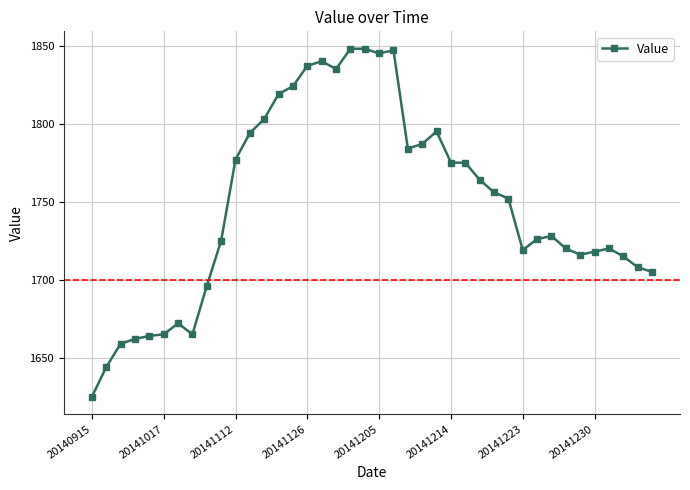

What is the value of the 16th point from the left?

1837